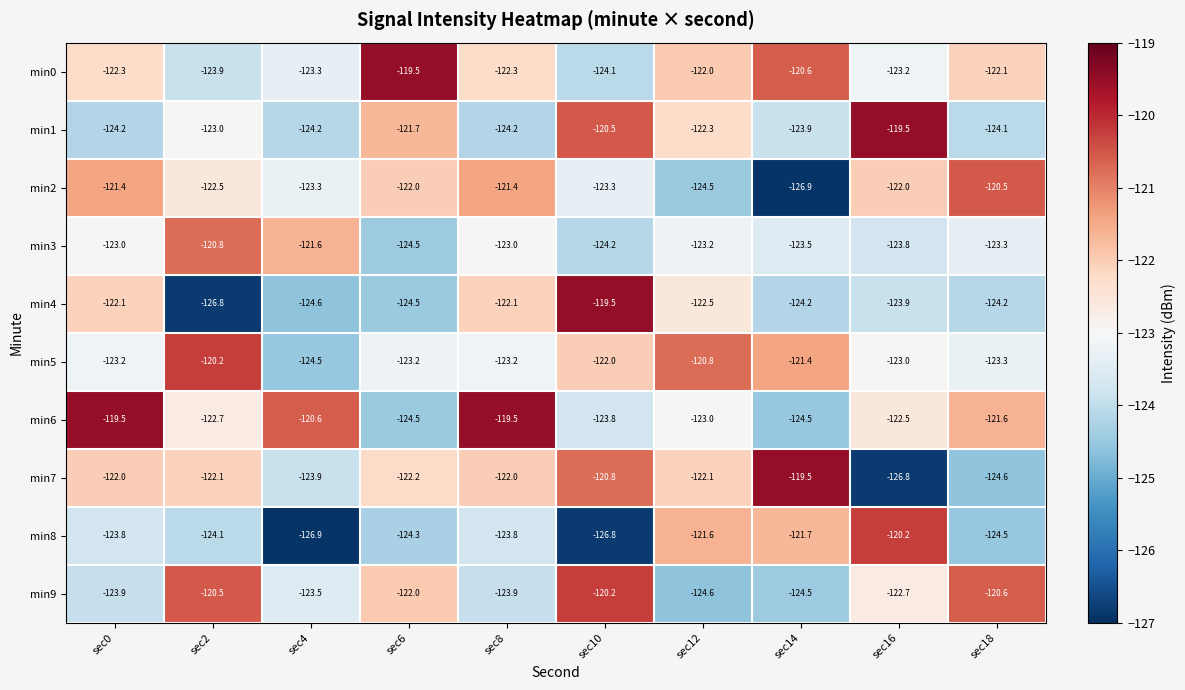

What is the total value across all series at sec18?

-1228.8